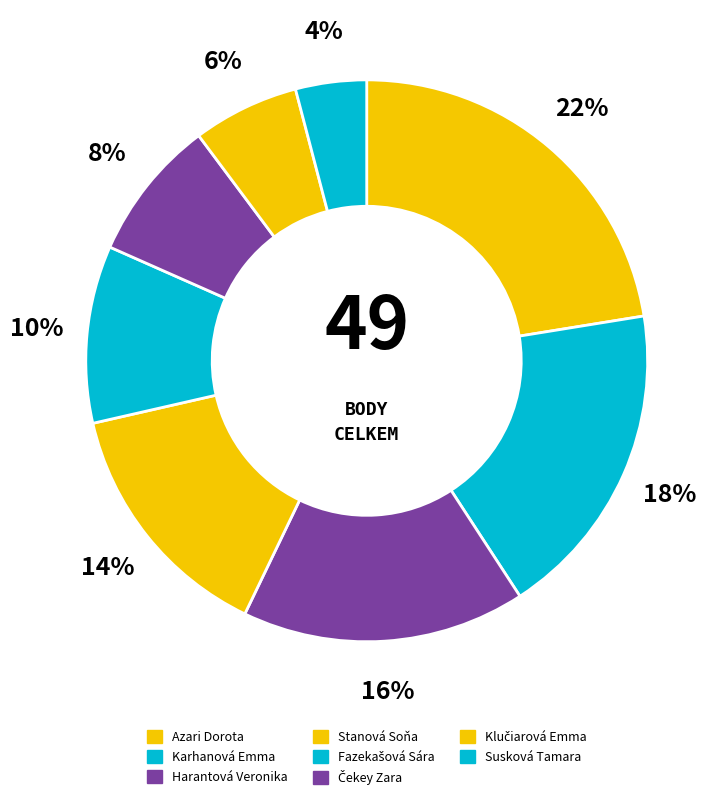

To the nearest percent, what is the average slice percentage?

12%